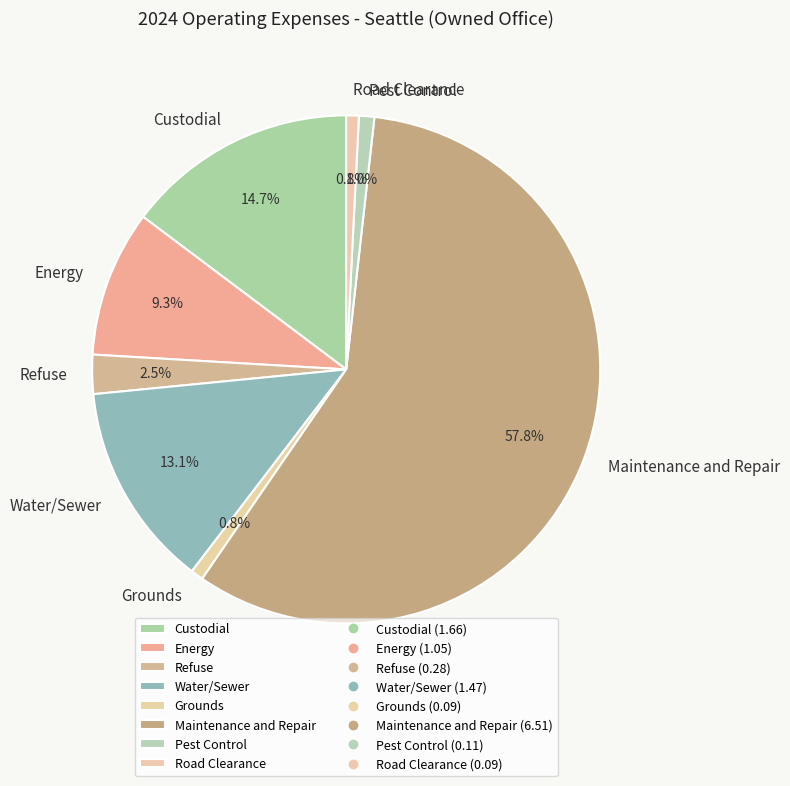

Which has a higher value, Water/Sewer or Energy?

Water/Sewer